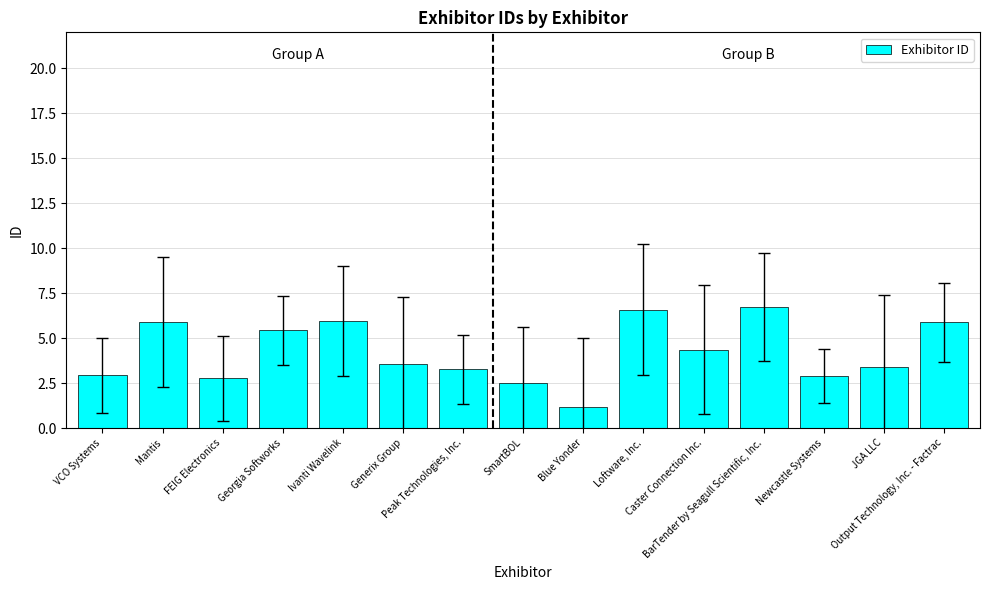

List the labels in order of value, smallest first.

Blue Yonder, SmartBOL, FEIG Electronics, Newcastle Systems, VCO Systems, Peak Technologies, Inc., JGA LLC, Generix Group, Caster Connection Inc., Georgia Softworks, Output Technology, Inc. - Factrac, Mantis, Ivanti Wavelink, Loftware, Inc., BarTender by Seagull Scientific, Inc.